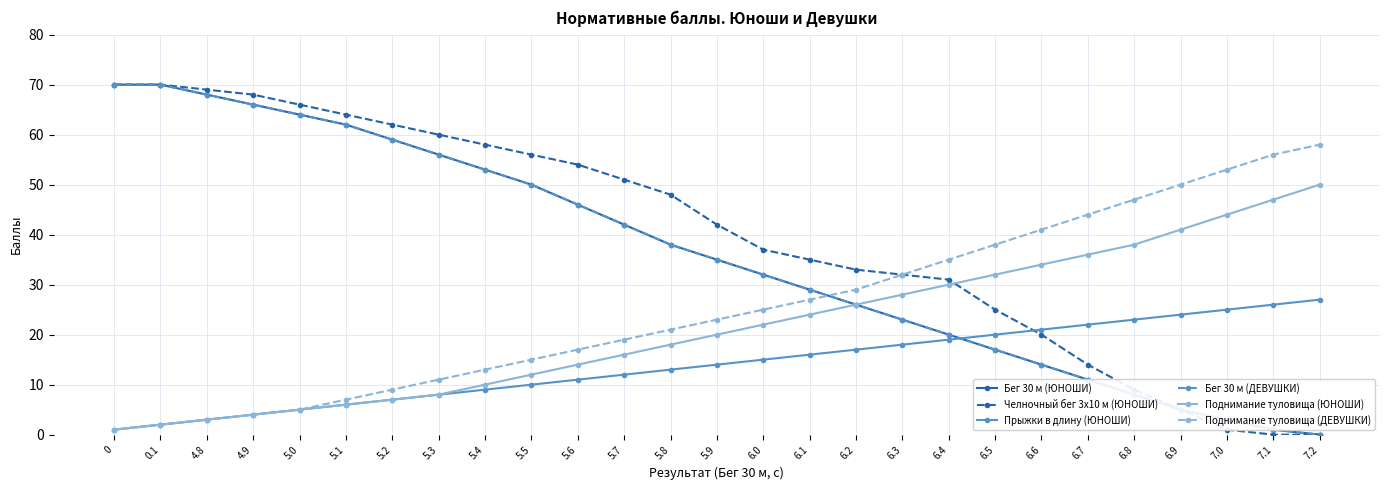

Is this an area chart (filled region under the line)?

No